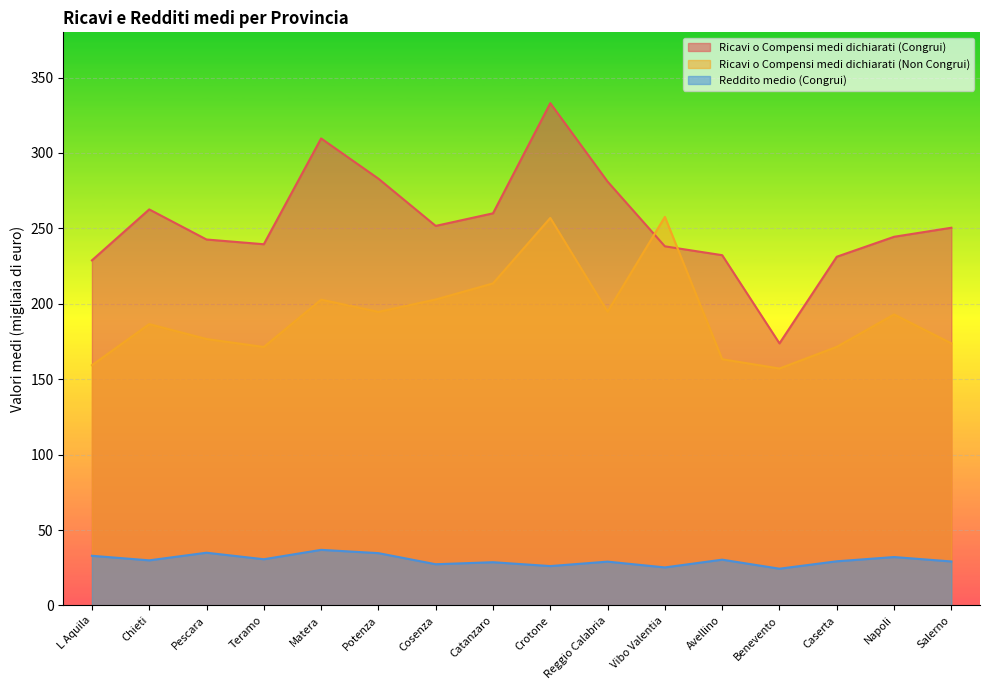

List the series in order of their peak value, highest first.

Ricavi o Compensi medi dichiarati (Congrui), Ricavi o Compensi medi dichiarati (Non Congrui), Reddito medio (Congrui)